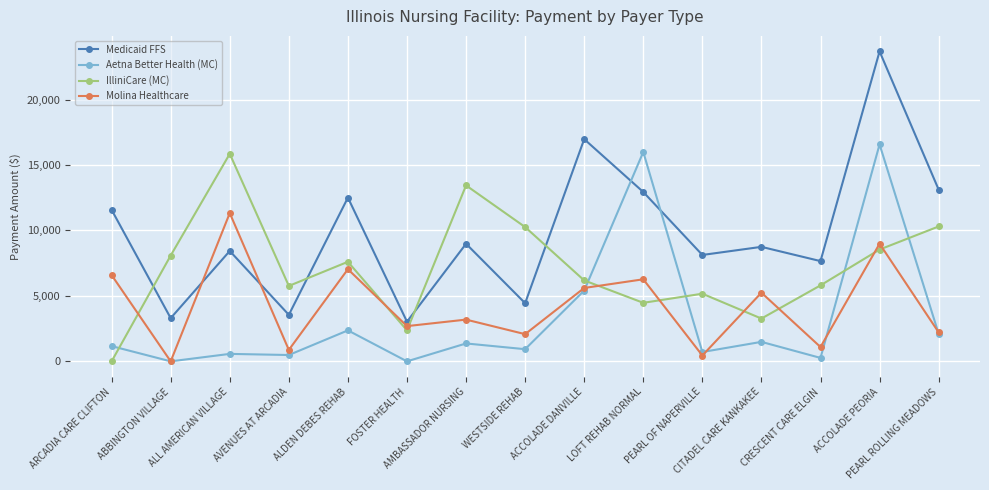

What is the label of the 5th point from the left?

ALDEN DEBES REHAB